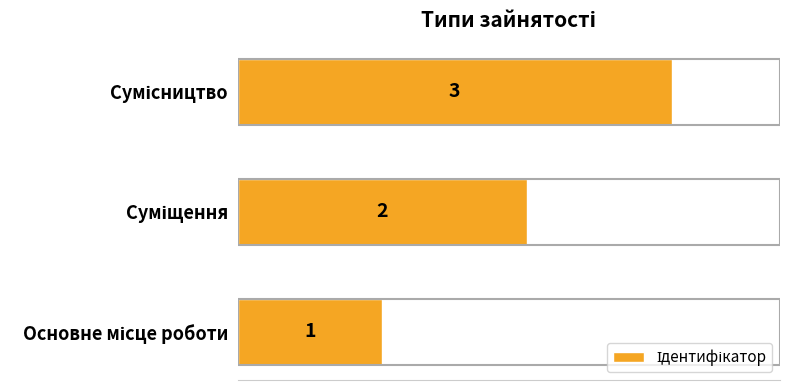

What is the greatest value displayed?

3